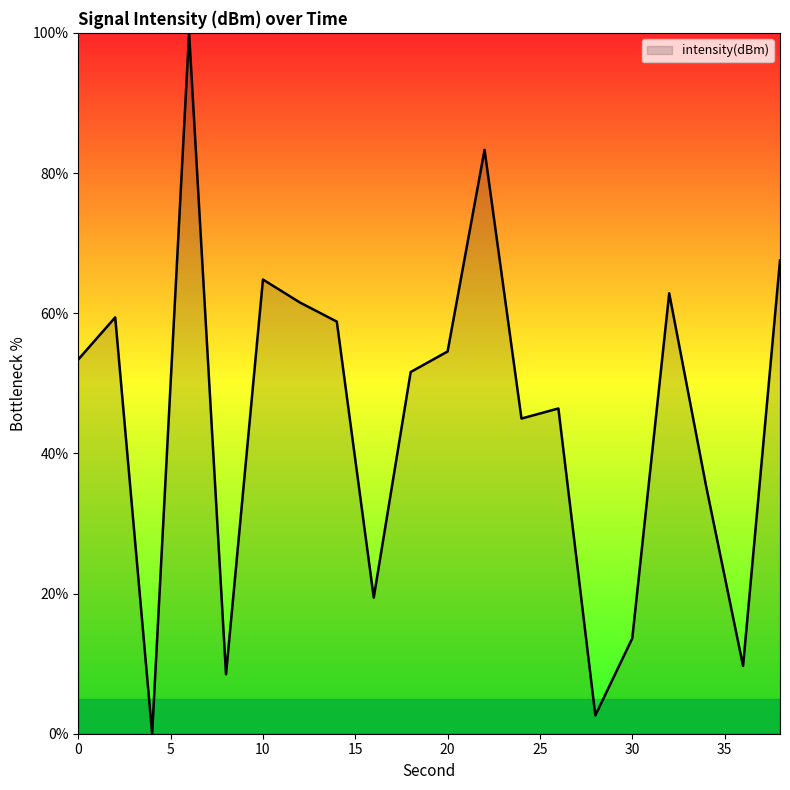

What is the difference between the maximum and minimum values?

100.0